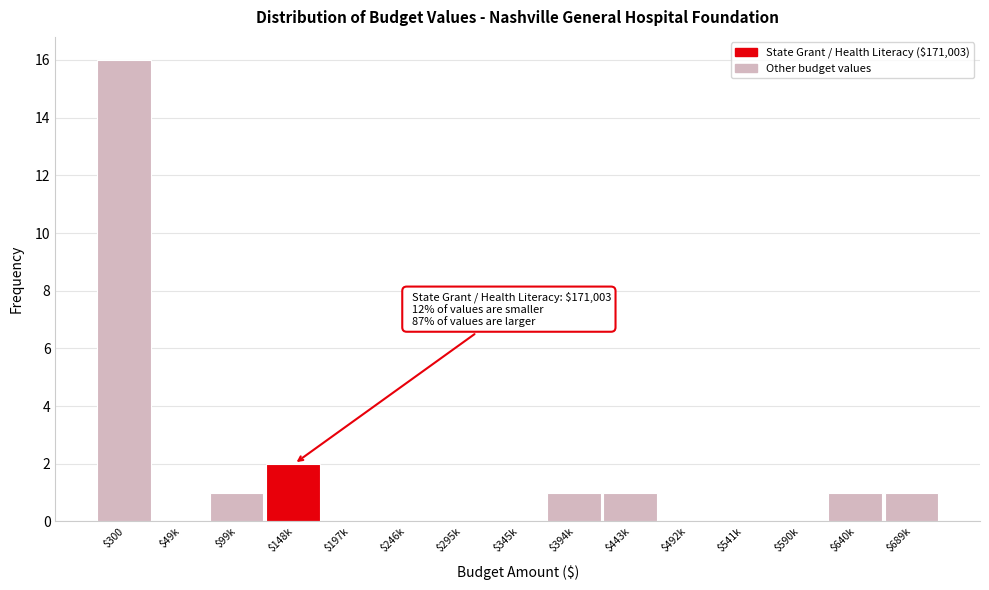

True or false: the data shows 2 at $148k.

True